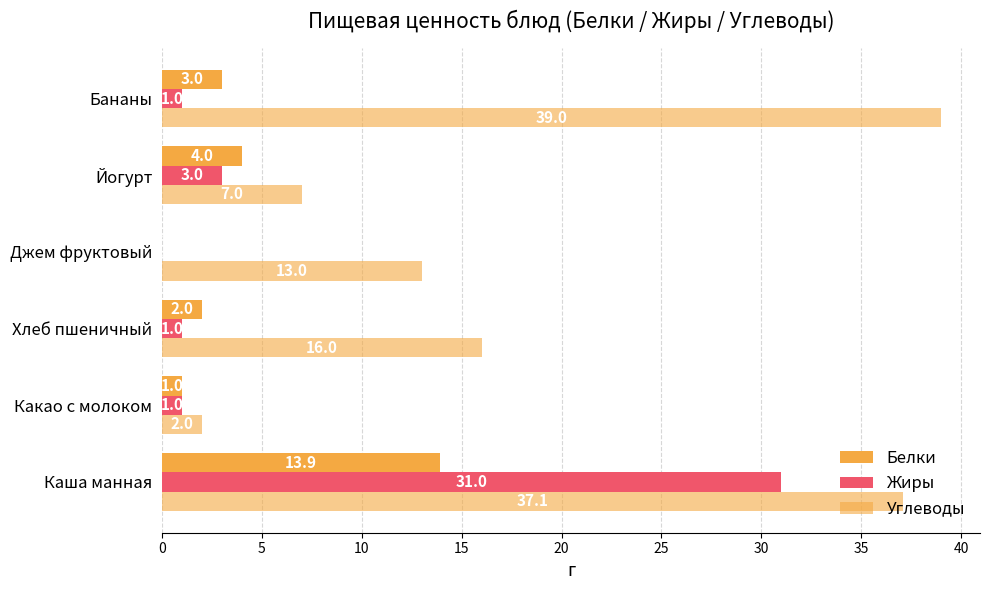

Count the number of data series in this chart.

3